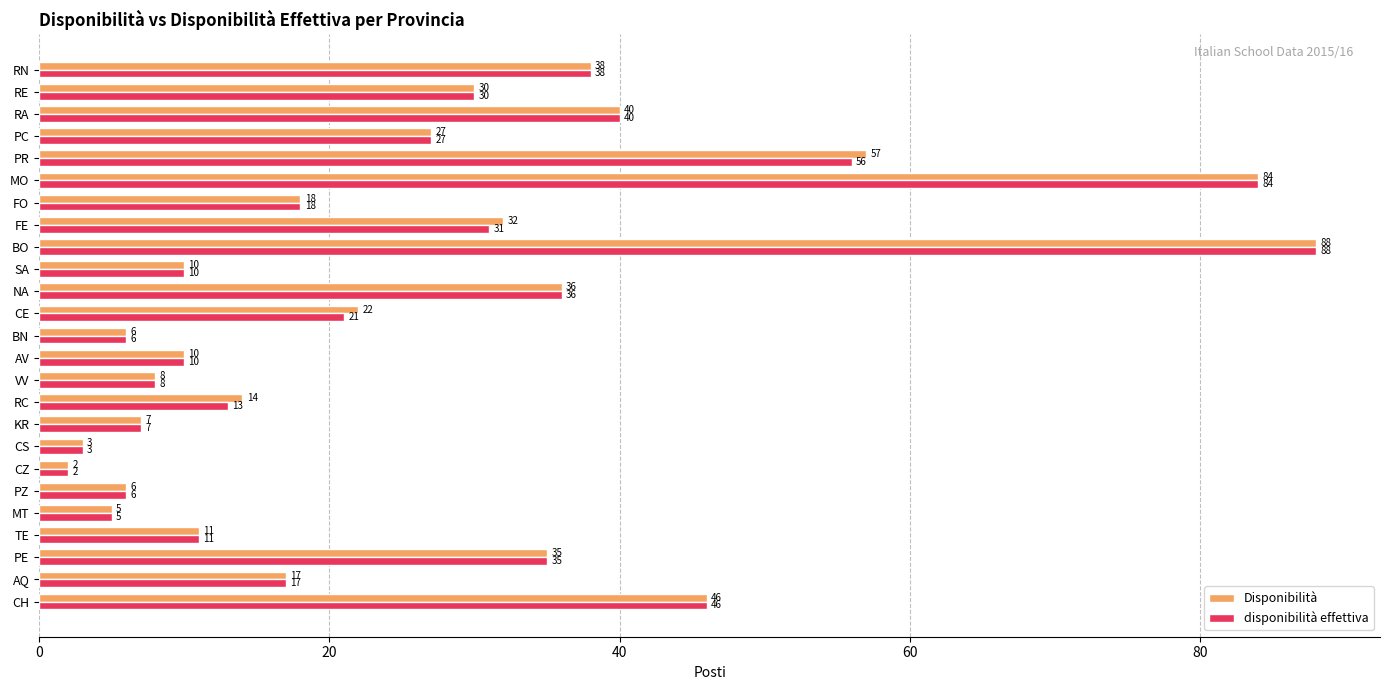

How many series are shown in this chart?

2